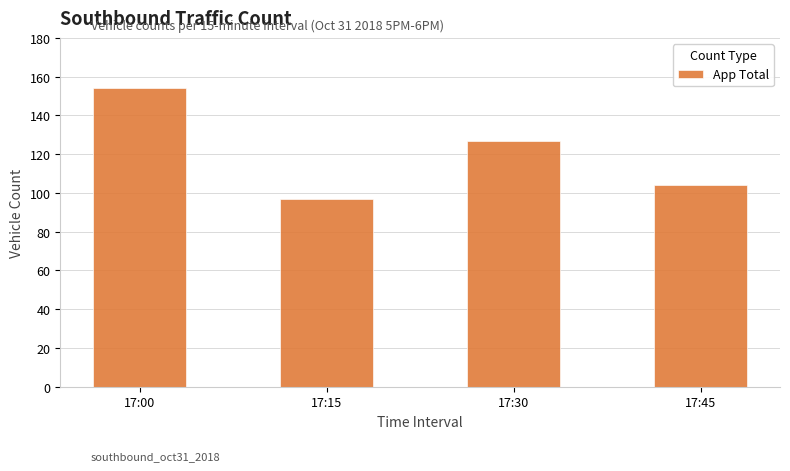

Reading left to right, list all the values displayed in this chart.

17:00=154	17:15=97	17:30=127	17:45=104